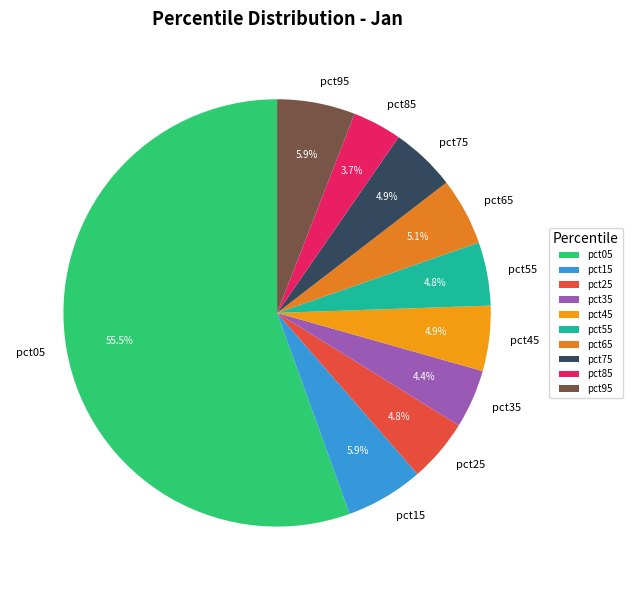

How many segments does this pie chart have?

10